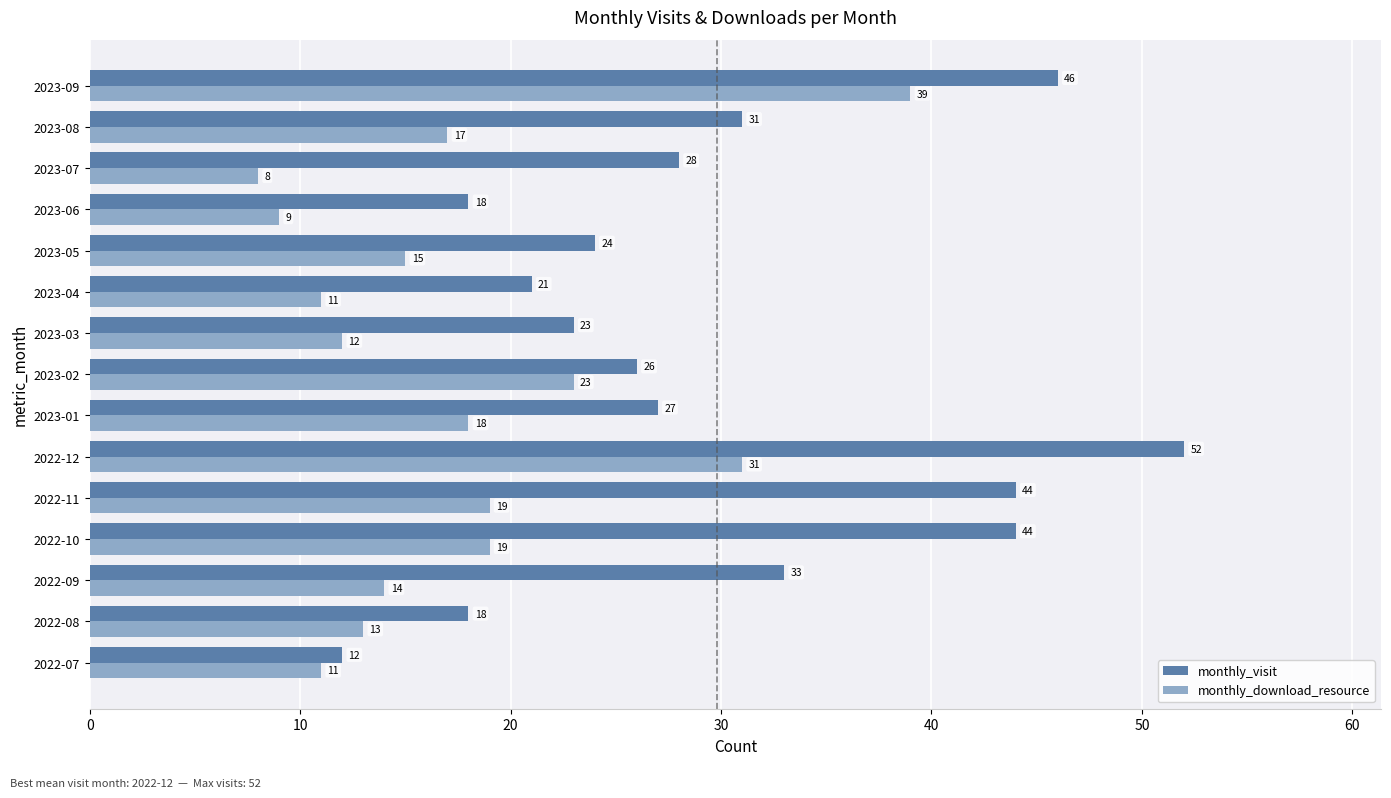

How many values in the monthly_download_resource series are below 15?

7